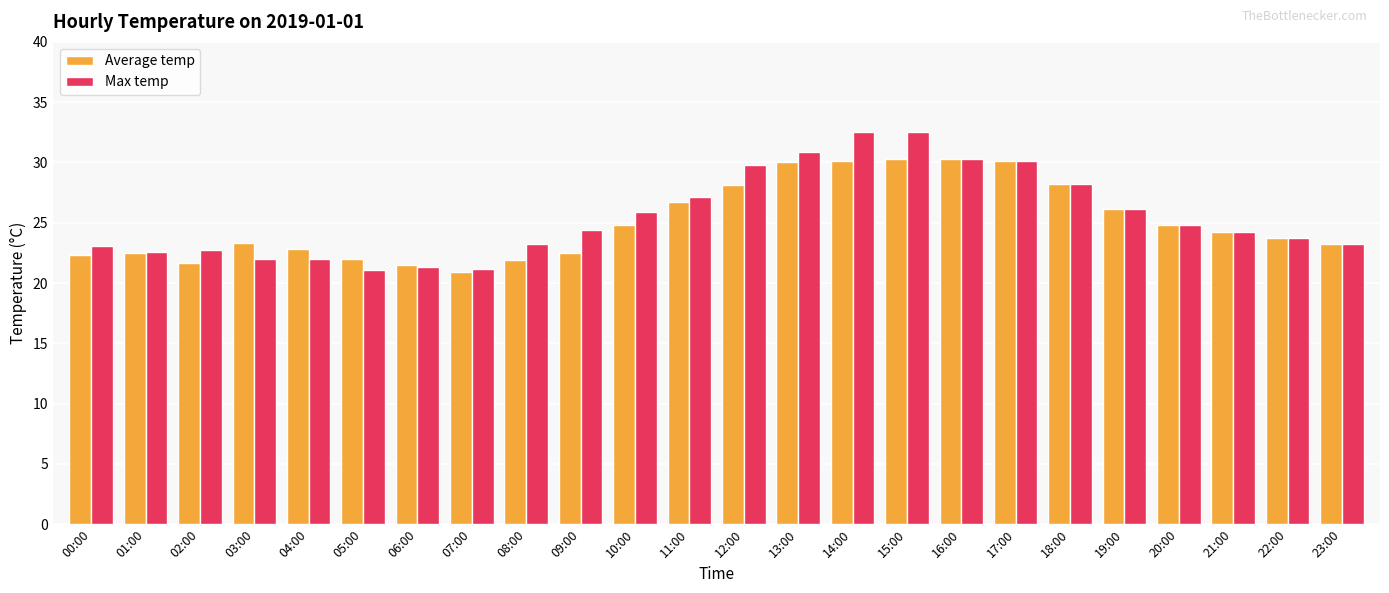

Does the chart contain any negative values?

No